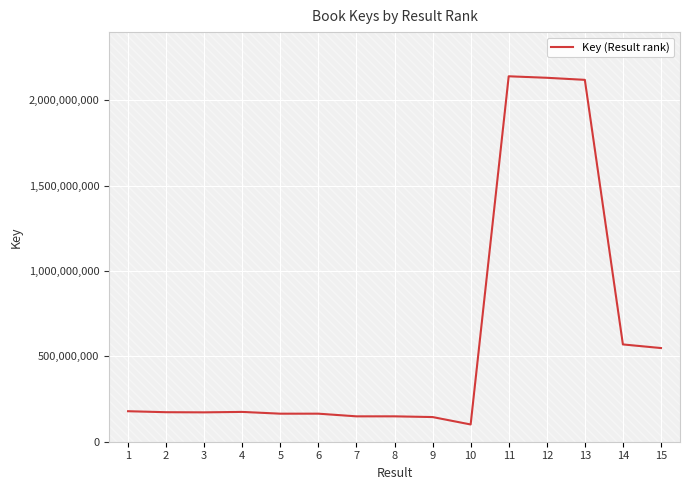

What is the sum of the values at 12 and 7?

2281140440